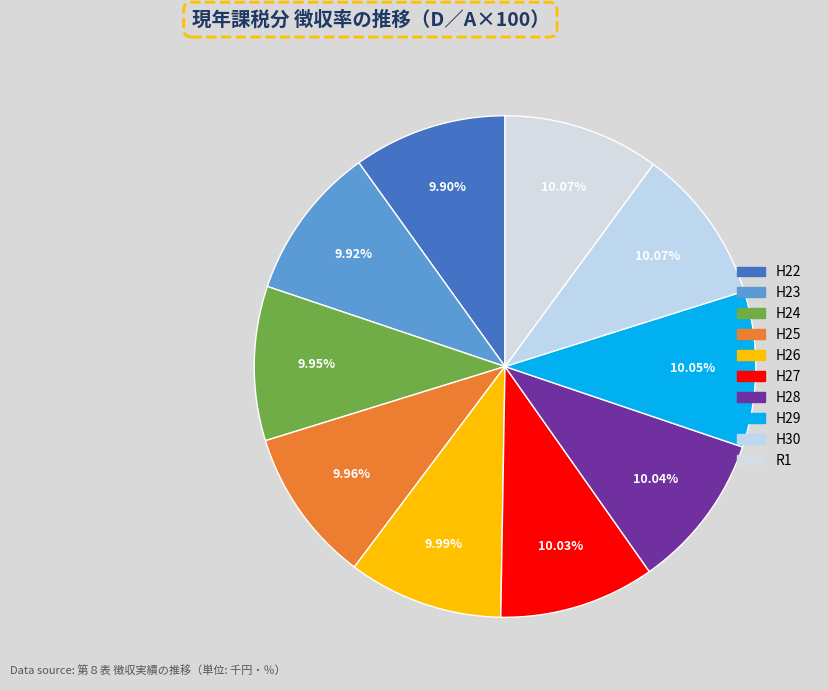

Rank the categories by value from lowest to highest.

H22, H23, H24, H25, H26, H27, H28, H29, H30, R1